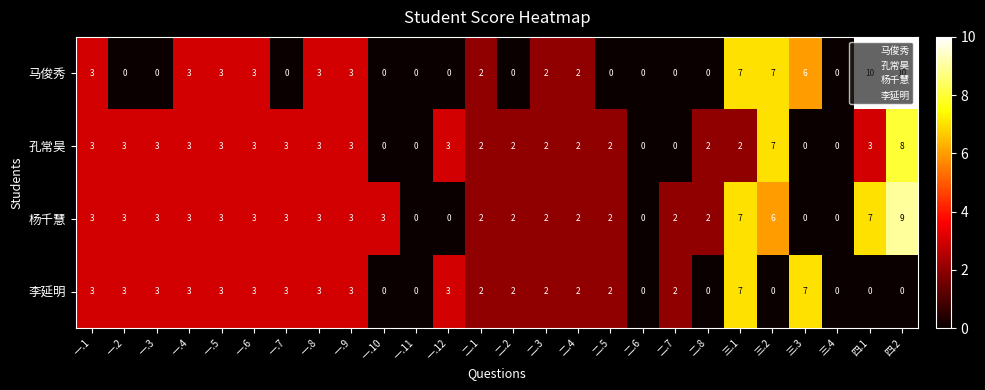

How many values in the 孔常昊 series are below 3?

13